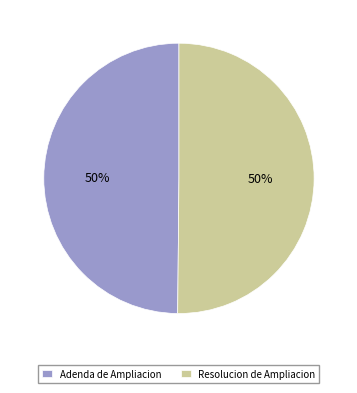

To the nearest percent, what is the combined percentage of Resolucion de Ampliacion and Adenda de Ampliacion?

100%